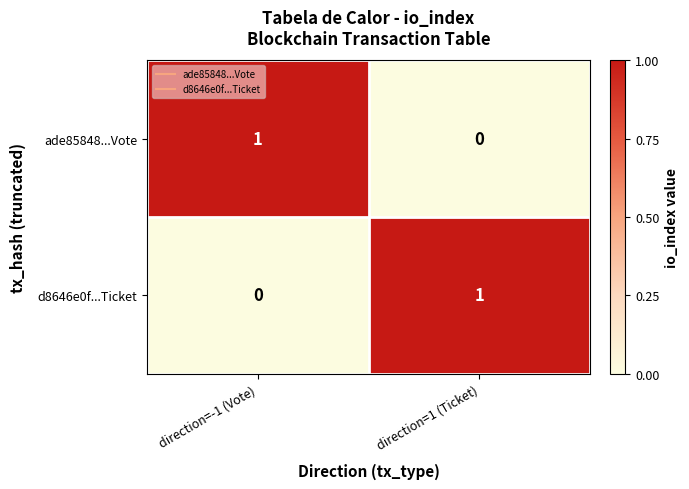

True or false: ade85848...Vote has a value of 0 at direction=1 (Ticket).

True